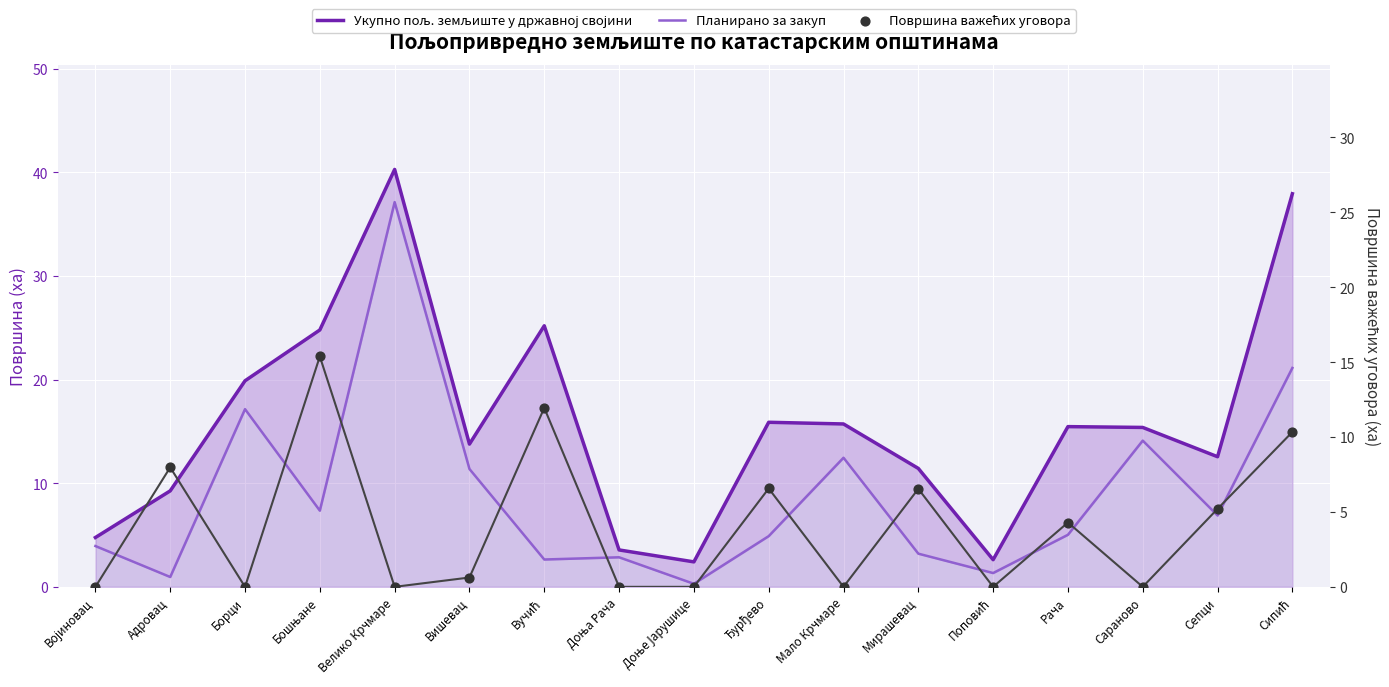

What is the total value across all series at Сараново?

29.5